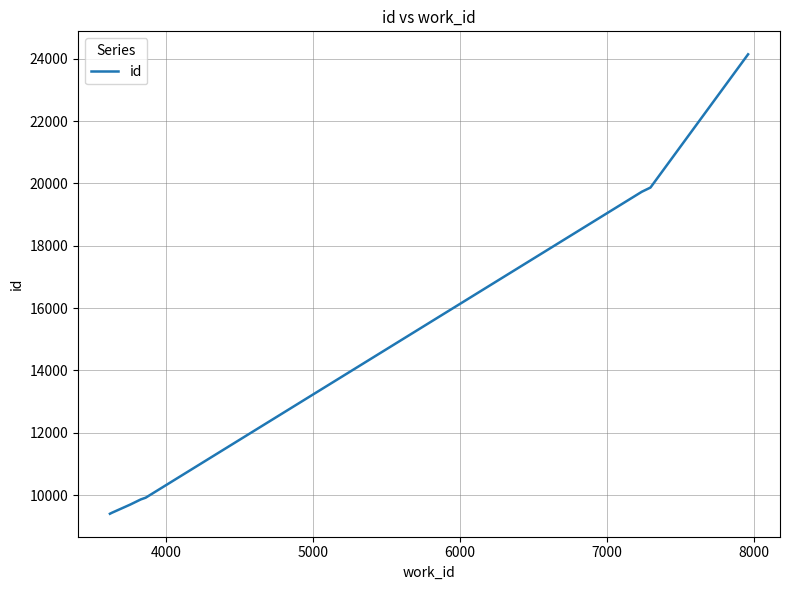

What is the difference between the maximum and minimum values?

14742